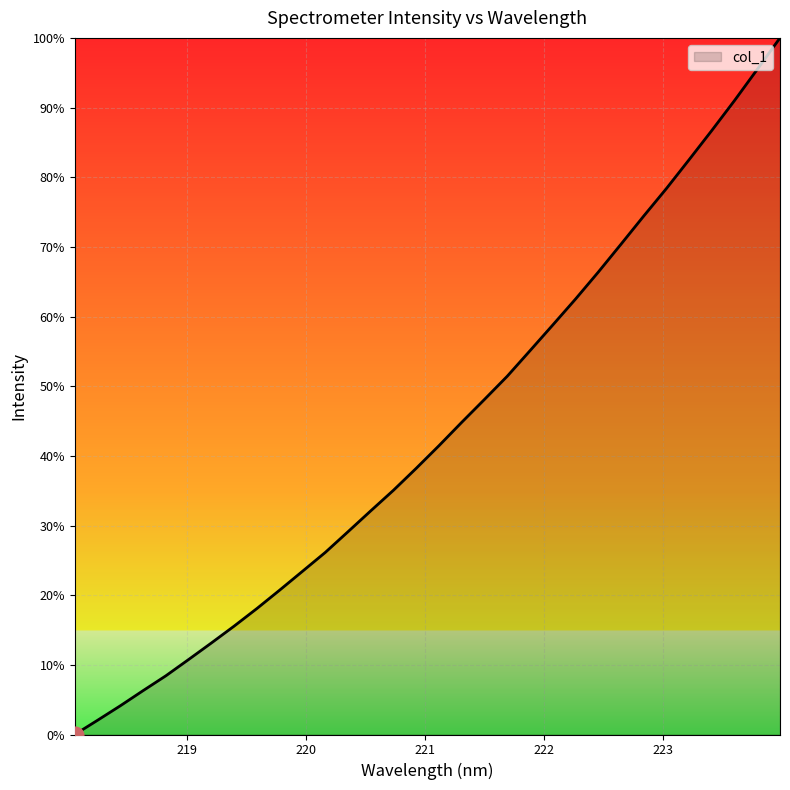

What is the maximum value shown in the chart?

100.0